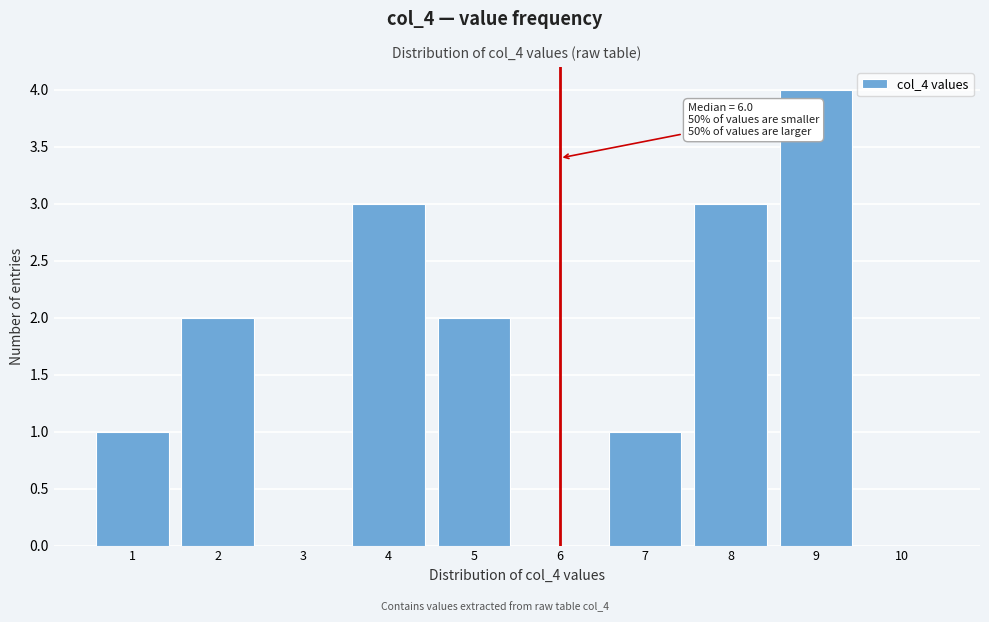

Which range on the x-axis has the tallest bar?

8.5 to 9.5